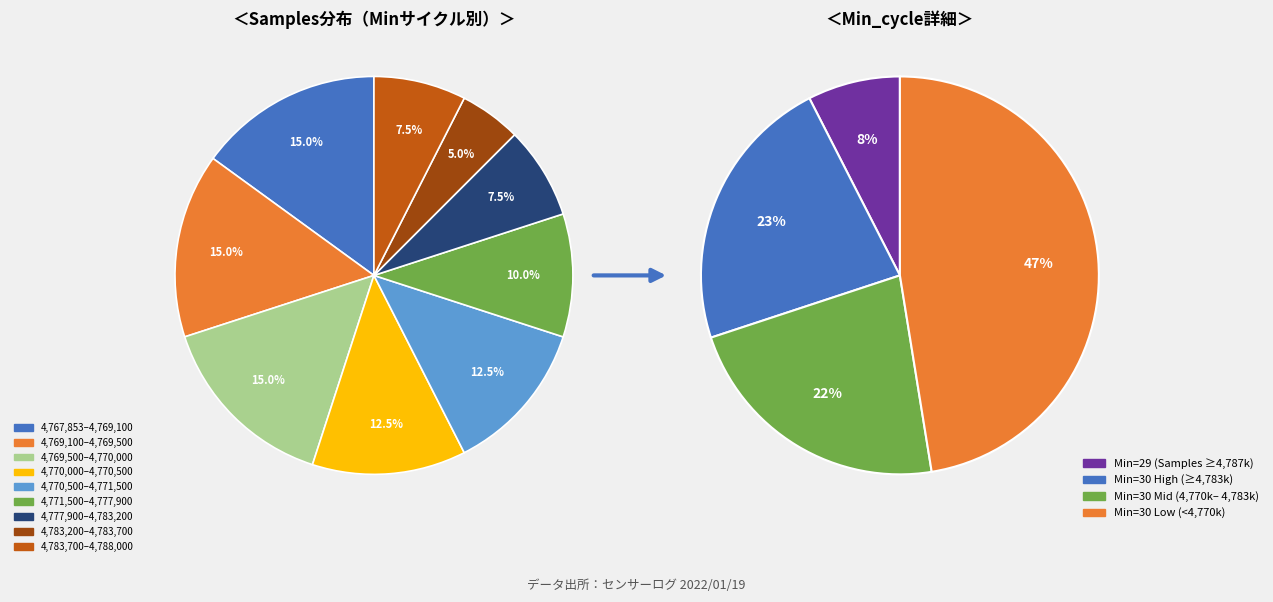

To the nearest percent, what percentage of the pie is 30?

3%